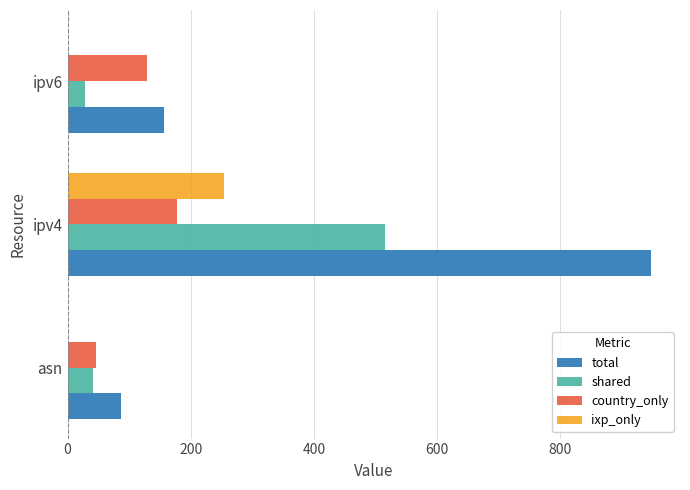

Read the shared value at asn.

41